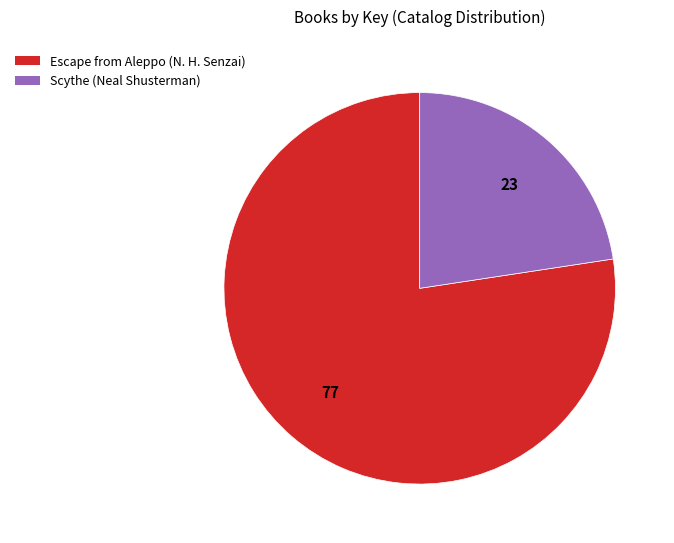

Which has a higher value, Scythe (Neal Shusterman) or Escape from Aleppo (N. H. Senzai)?

Escape from Aleppo (N. H. Senzai)